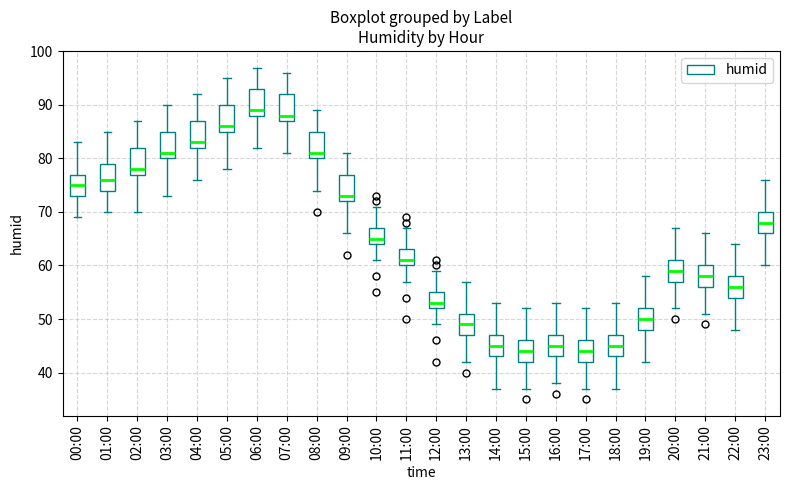

Reading left to right, read every box against the y-axis: the position of its median line, the range the box covers, and the ends of its whiskers. The values are not printed on the chart, so give them approximately, as read against the axis.

00:00: median 75, box 73 to 77, whiskers 69 to 83
01:00: median 76, box 74 to 79, whiskers 70 to 85
02:00: median 78, box 77 to 82, whiskers 70 to 87
03:00: median 81, box 80 to 85, whiskers 73 to 90
04:00: median 83, box 82 to 87, whiskers 76 to 92
05:00: median 86, box 85 to 90, whiskers 78 to 95
06:00: median 89, box 88 to 93, whiskers 82 to 97
07:00: median 88, box 87 to 92, whiskers 81 to 96
08:00: median 81, box 80 to 85, whiskers 74 to 89
09:00: median 73, box 72 to 77, whiskers 66 to 81
10:00: median 65, box 64 to 67, whiskers 61 to 71
11:00: median 61, box 60 to 63, whiskers 57 to 67
12:00: median 53, box 52 to 55, whiskers 49 to 59
13:00: median 49, box 47 to 51, whiskers 42 to 57
14:00: median 45, box 43 to 47, whiskers 37 to 53
15:00: median 44, box 42 to 46, whiskers 37 to 52
16:00: median 45, box 43 to 47, whiskers 38 to 53
17:00: median 44, box 42 to 46, whiskers 37 to 52
18:00: median 45, box 43 to 47, whiskers 37 to 53
19:00: median 50, box 48 to 52, whiskers 42 to 58
20:00: median 59, box 57 to 61, whiskers 52 to 67
21:00: median 58, box 56 to 60, whiskers 51 to 66
22:00: median 56, box 54 to 58, whiskers 48 to 64
23:00: median 68, box 66 to 70, whiskers 60 to 76